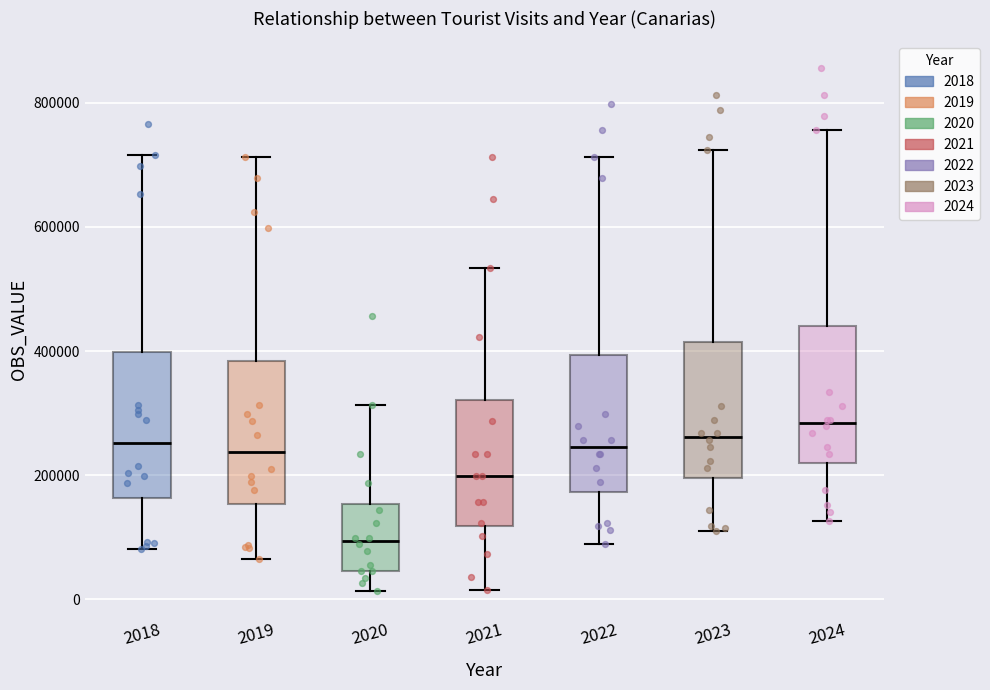

Which box's median line is the lowest?

2020